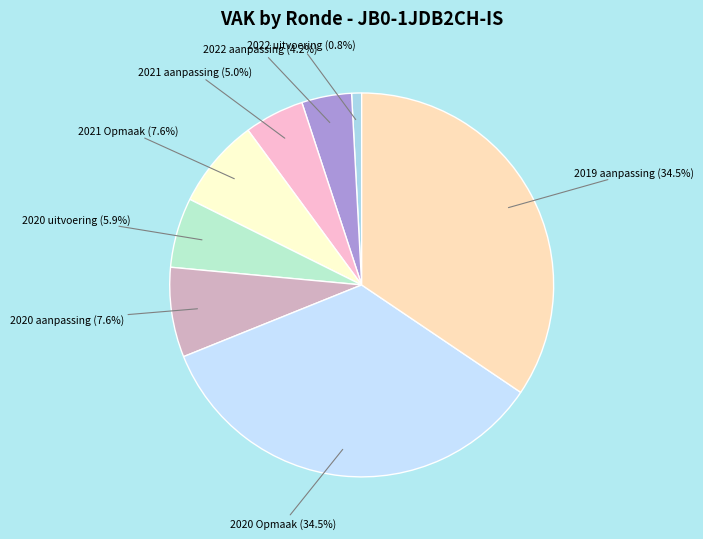

Is the sum of 2020 uitvoering and 2022 uitvoering greater than half?

No